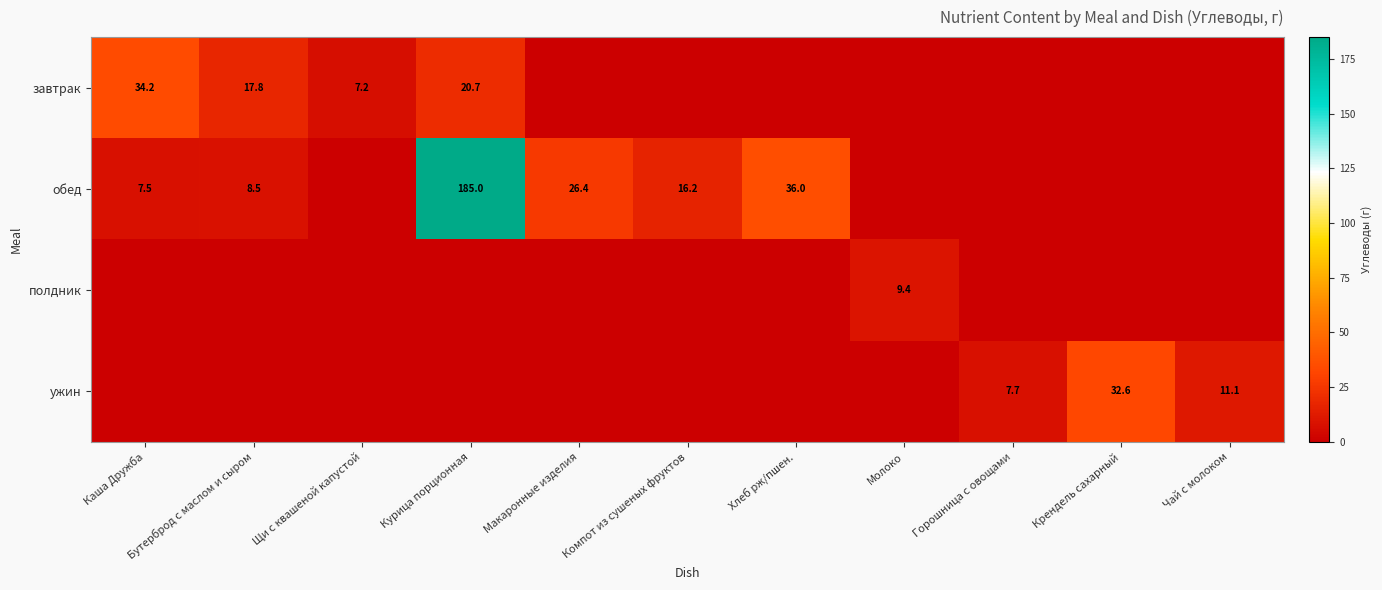

What is the difference between the обед values at Хлеб рж/пшен. and Каша Дружба?

28.5